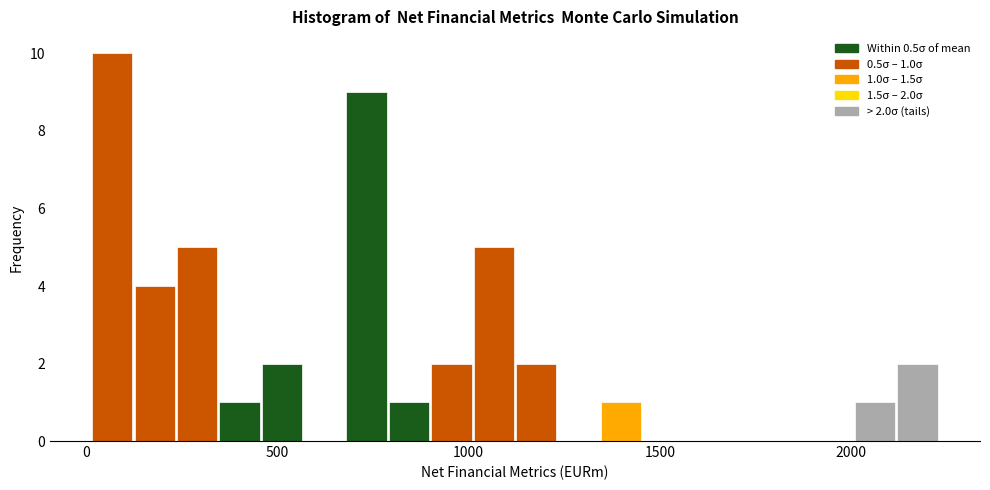

Around what value on the x-axis is the tallest bar? Give the approximate position of its centre, as read against the axis.

50